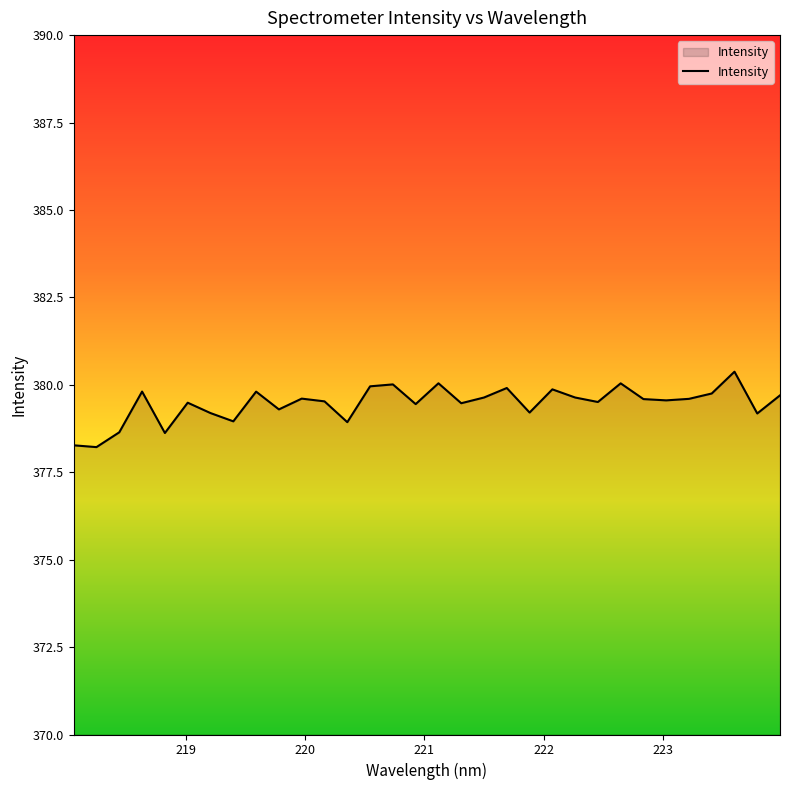

What is the maximum value shown in the chart?

380.4